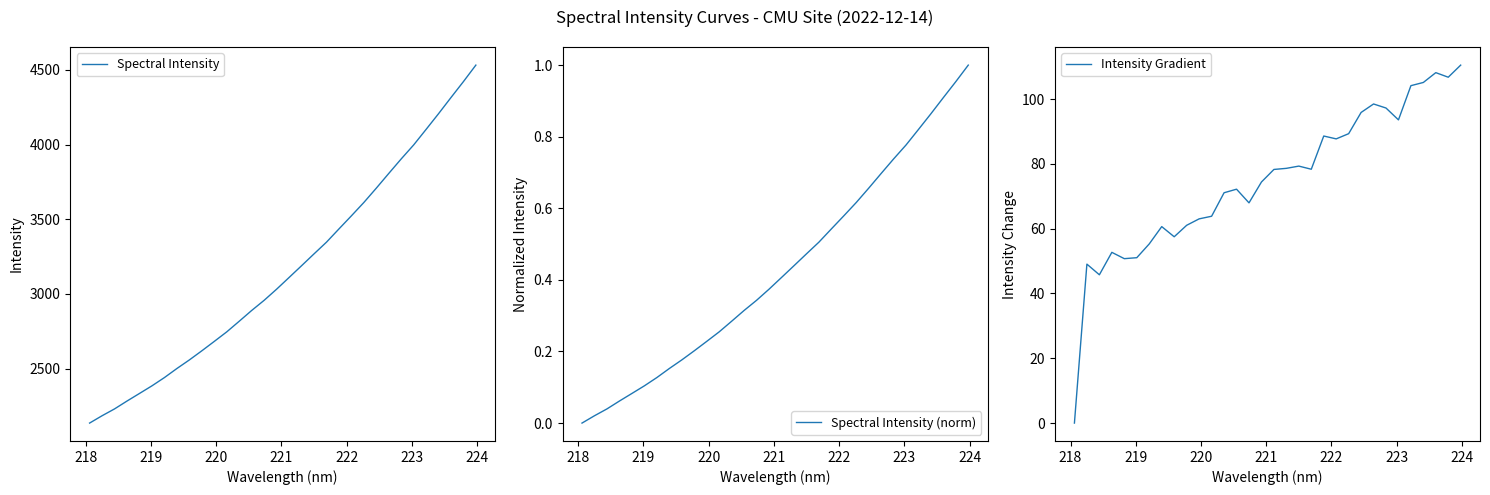

True or false: Spectral Intensity and Intensity Gradient cross at least once.

False